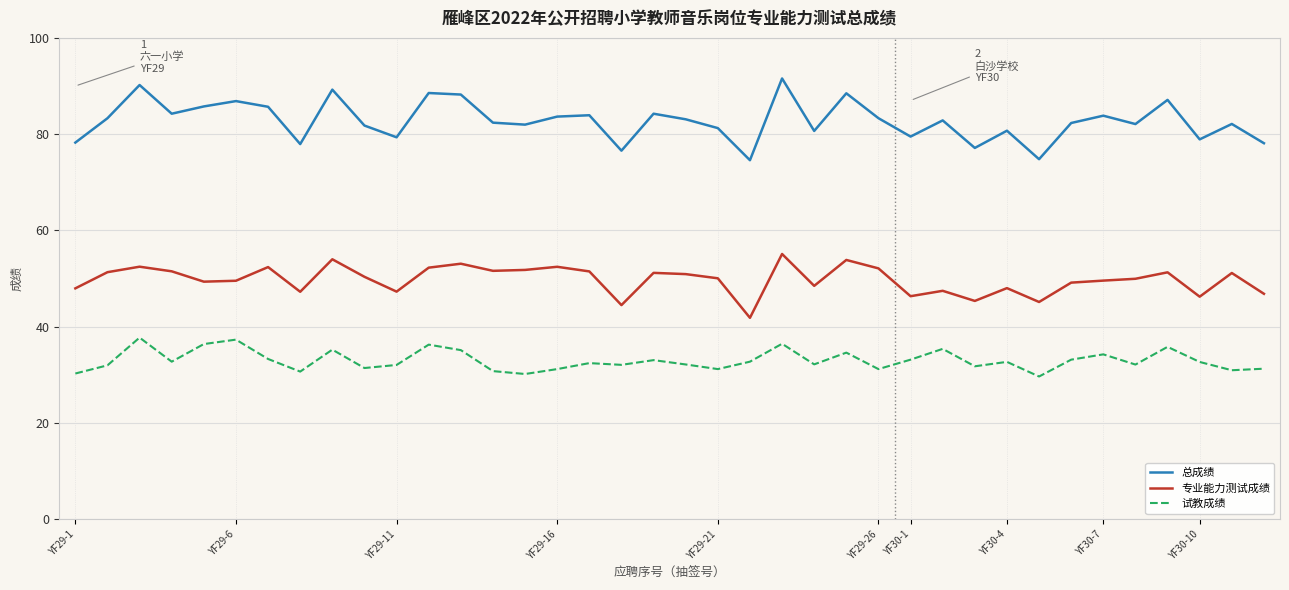

What are all the series names shown in the legend?

总成绩, 专业能力测试成绩, 试教成绩